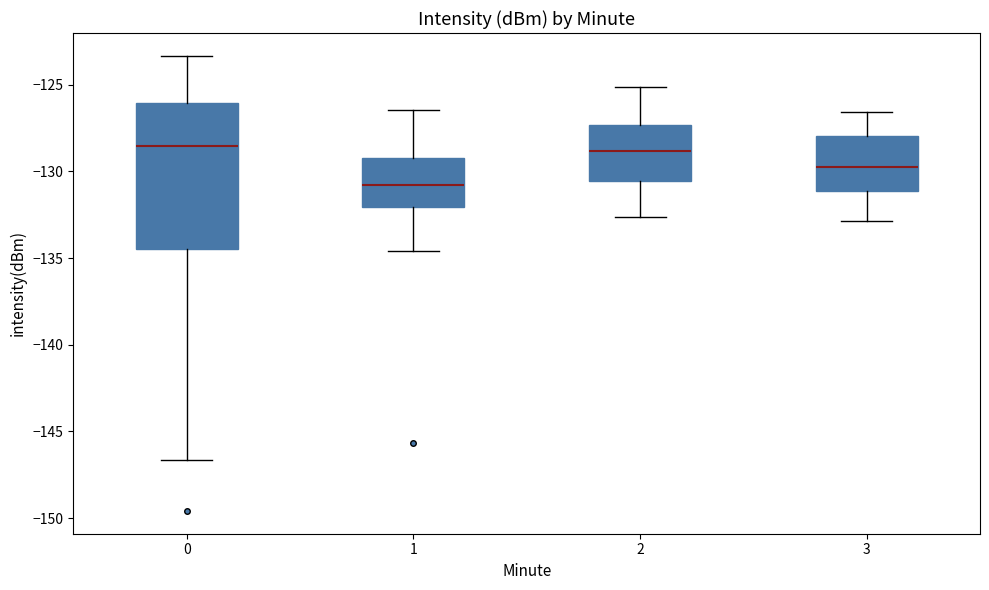

Which box is the tallest, from its lower edge to its upper edge?

0